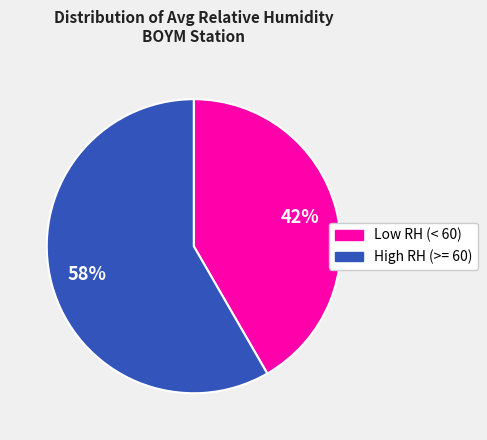

Combined, do Low RH (< 60) and High RH (>= 60) account for over 50%?

Yes